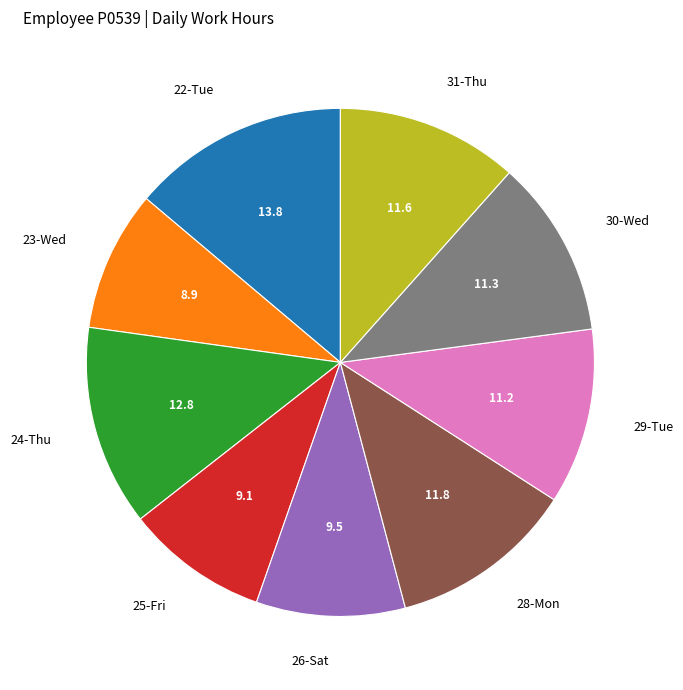

Is 30-Wed the majority of the pie?

No